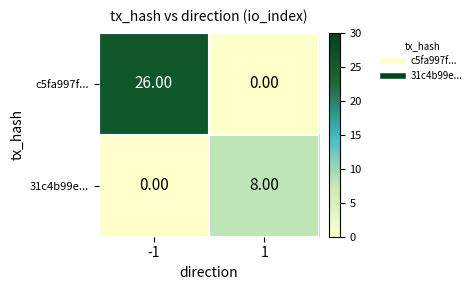

Which series has the largest range (max minus min)?

c5fa997f...